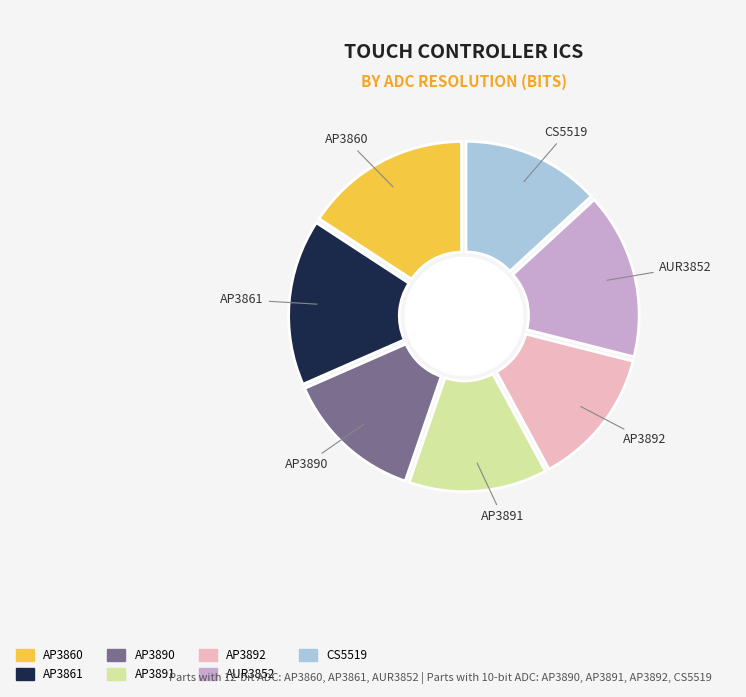

How many slices are in this pie chart?

7